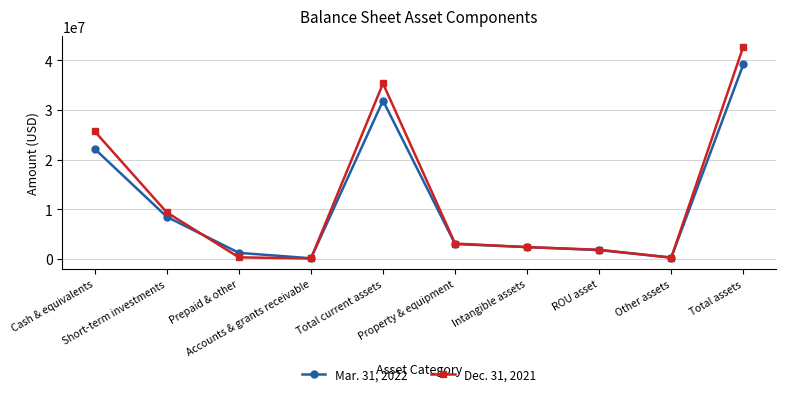

What is the label of the 6th point from the left?

Property & equipment